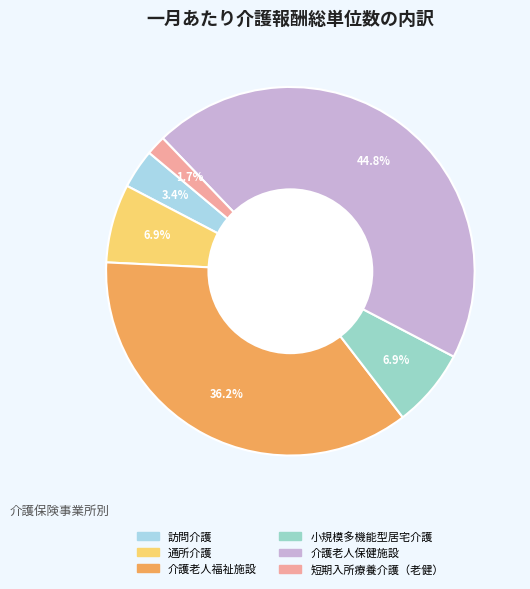

What percentage is the 訪問介護 slice, to the nearest percent?

3%